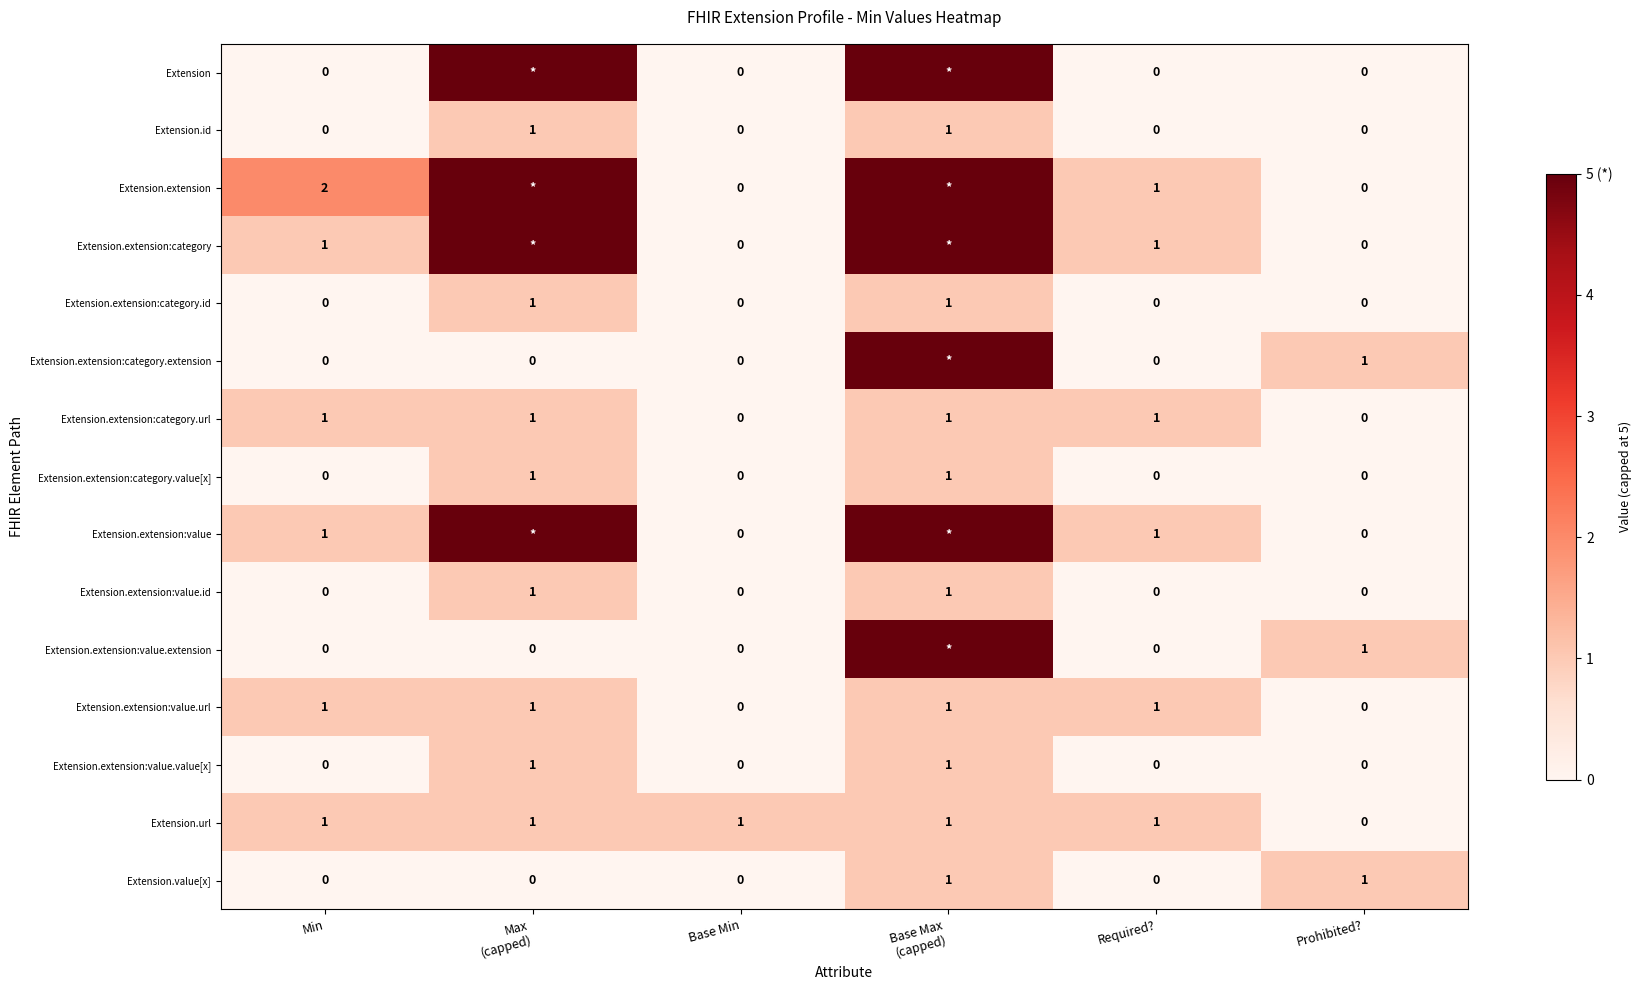

Where is Extension.url nearest to the value 0?

Prohibited?